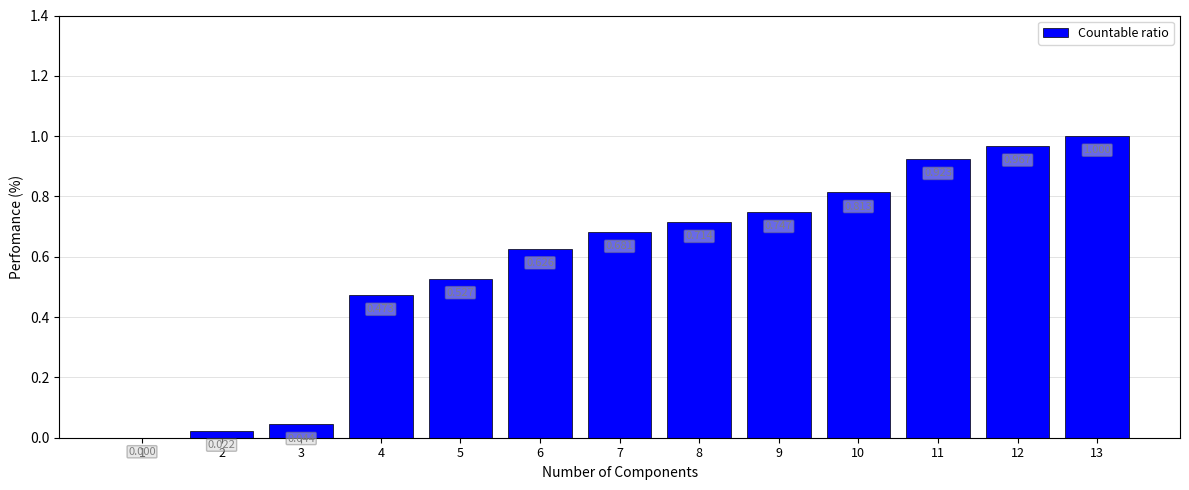

What is the change in value from 6 to 7?

+0.1